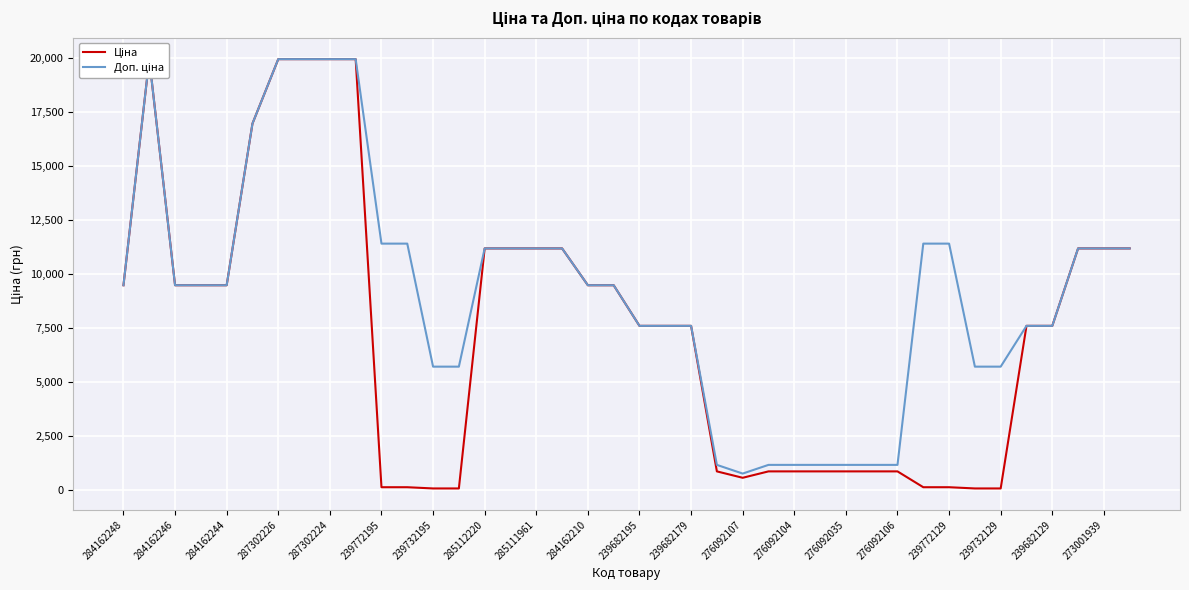

What is the sum of the Доп. ціна values at 284162248 and 287302226?

29444.2